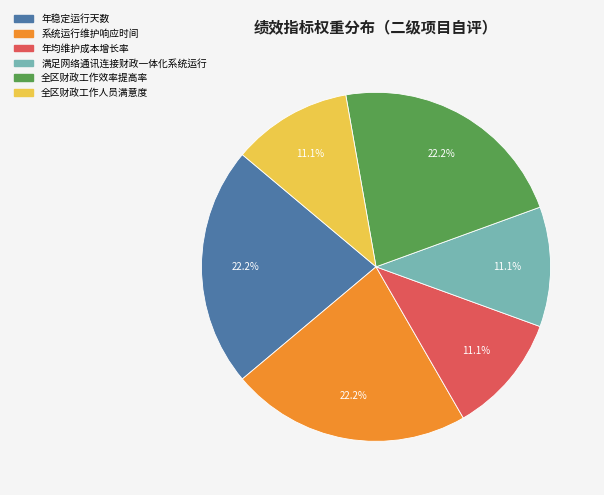

What percentage do 满足网络通讯连接财政一体化系统运行 and 系统运行维护响应时间 together represent?

33.3%